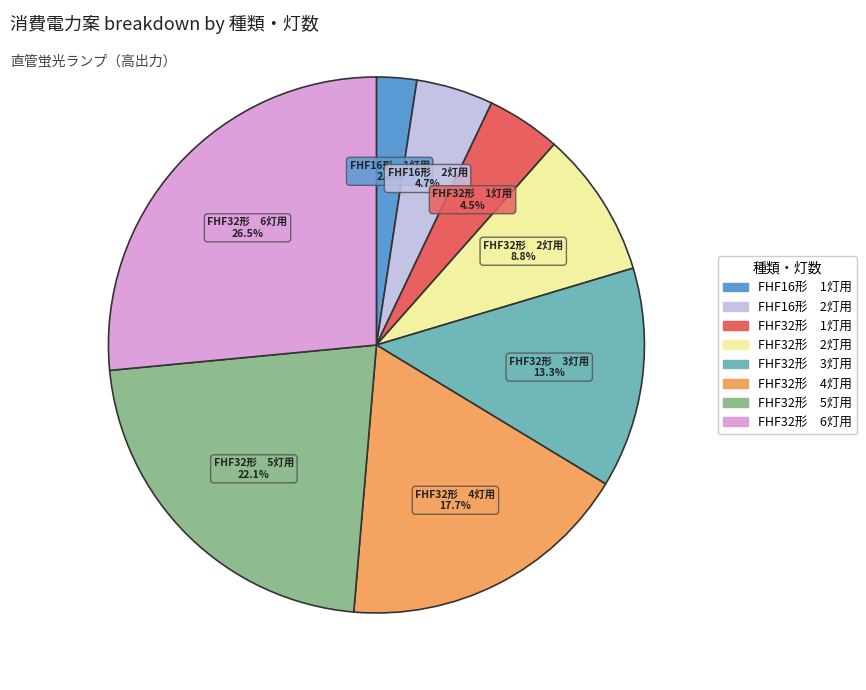

What percentage is NOT represented by FHF32形 3灯用?

86.7%